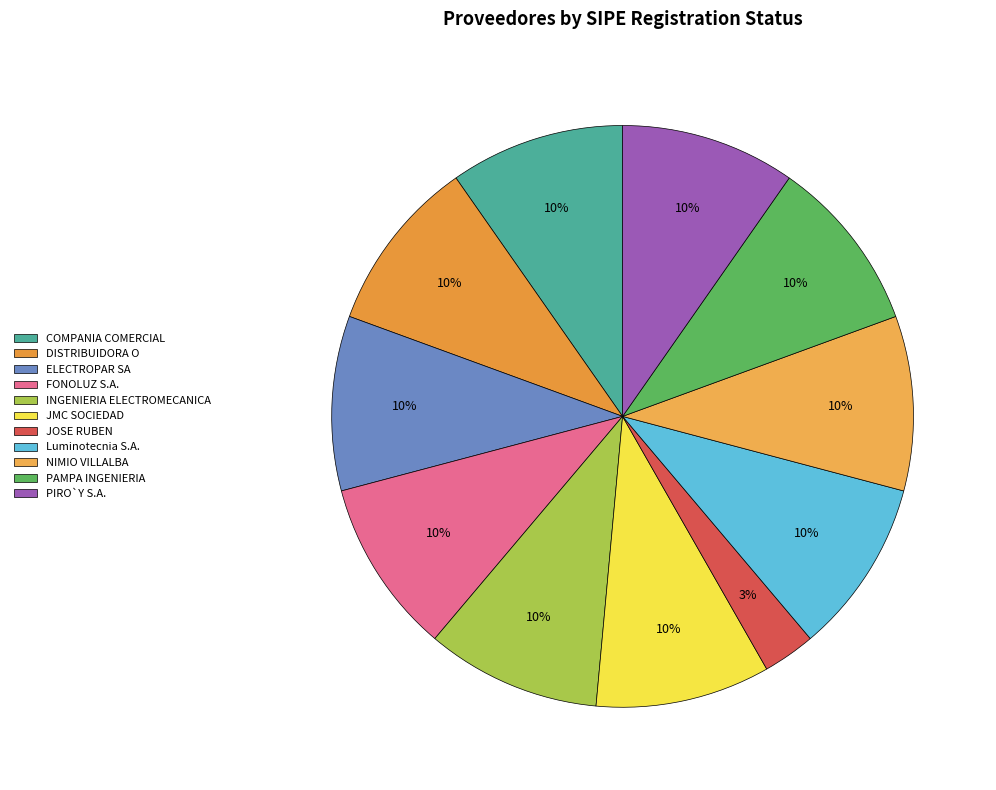

Count the number of slices in the pie.

11